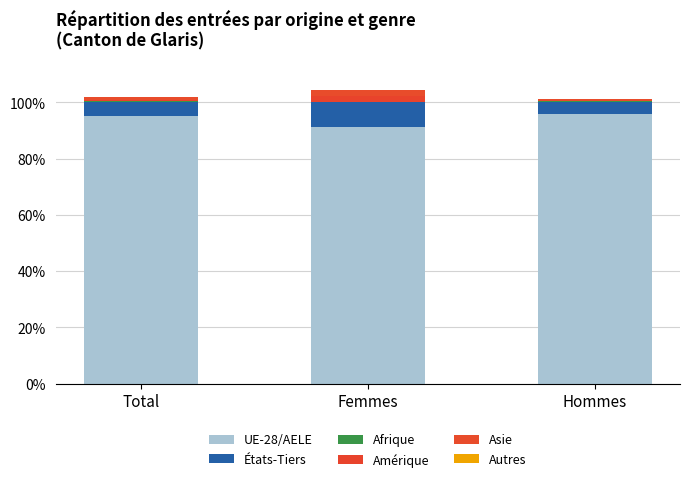

Which series has the largest range (max minus min)?

UE-28/AELE